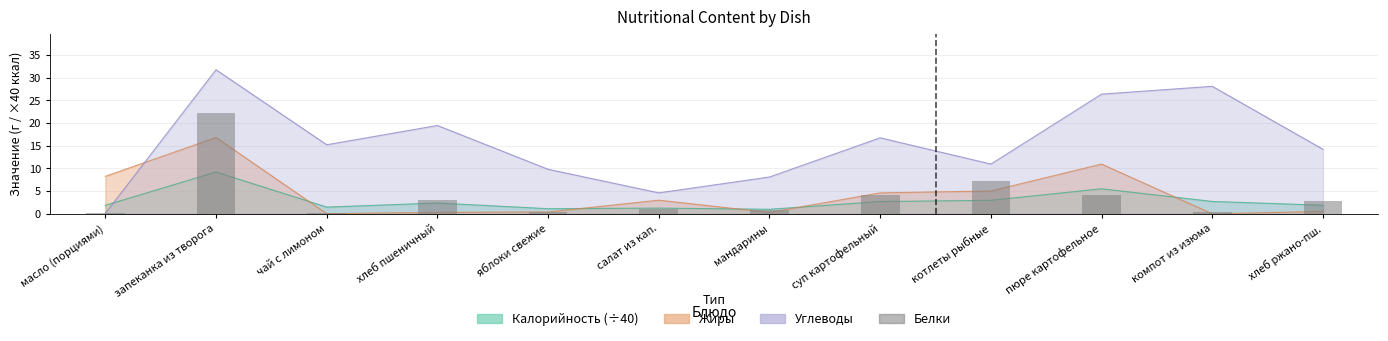

Reading left to right, transcribe all the data shown in this chart.

0.1	22.3	0.2	3.0	0.4	1.0	0.8	4.2	7.2	4.2	0.4	2.9